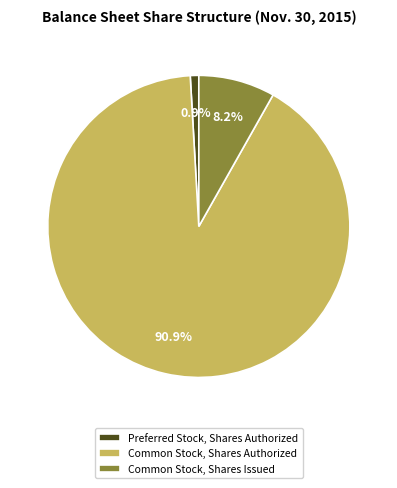

What is the majority slice?

Common Stock, Shares Authorized